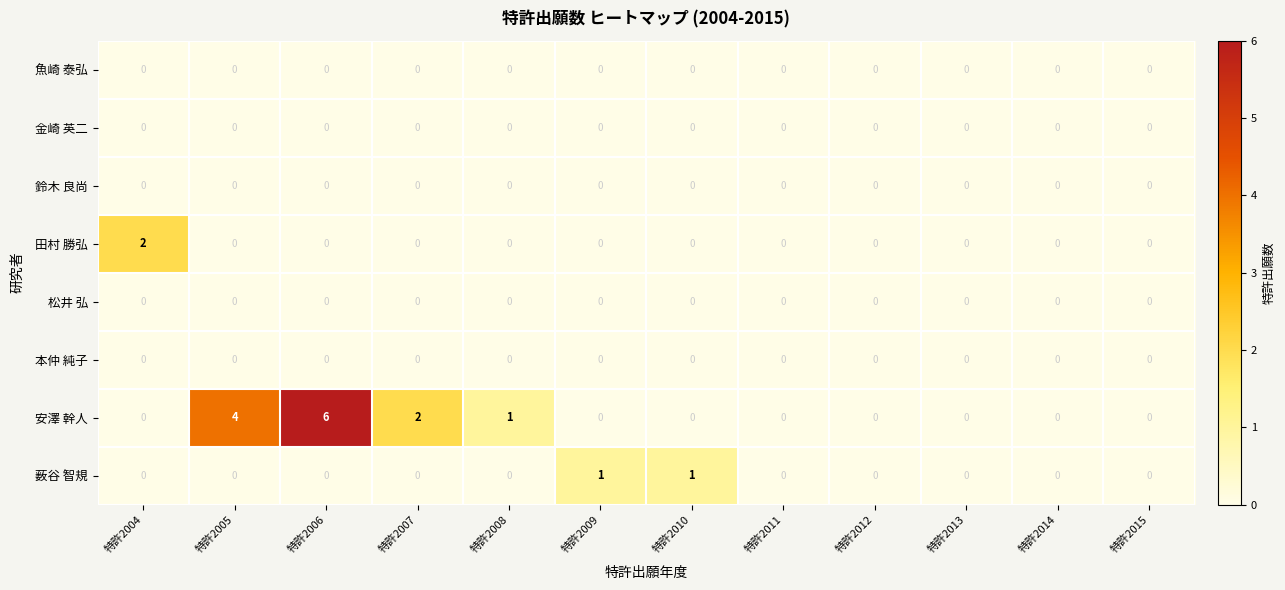

The 田村 勝弘 series shows 0 at 特許2010. True or false?

True